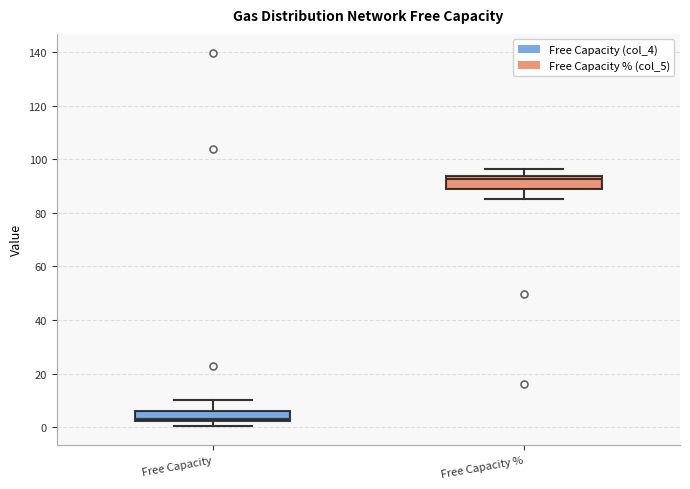

Reading left to right, transcribe this box plot: for each box, give where its median line is, the range the box spans, and where its two whiskers end, as read against the y-axis. The values are not printed on the chart, so give them approximately, as read against the axis.

Free Capacity: median 4, box 2 to 6, whiskers 0 to 10
Free Capacity %: median 92, box 88 to 94, whiskers 86 to 96